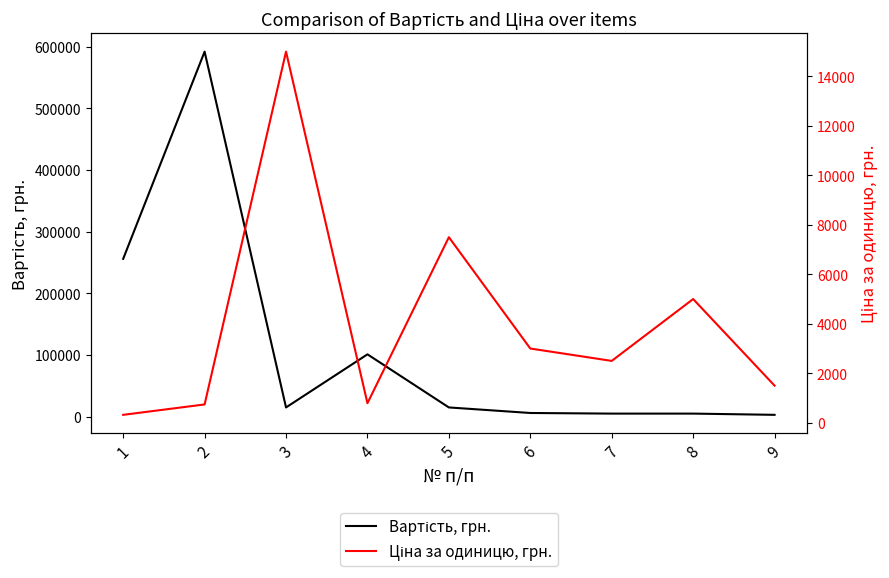

What is the value of the Вартість, грн. point at the 7th from the left?

5000